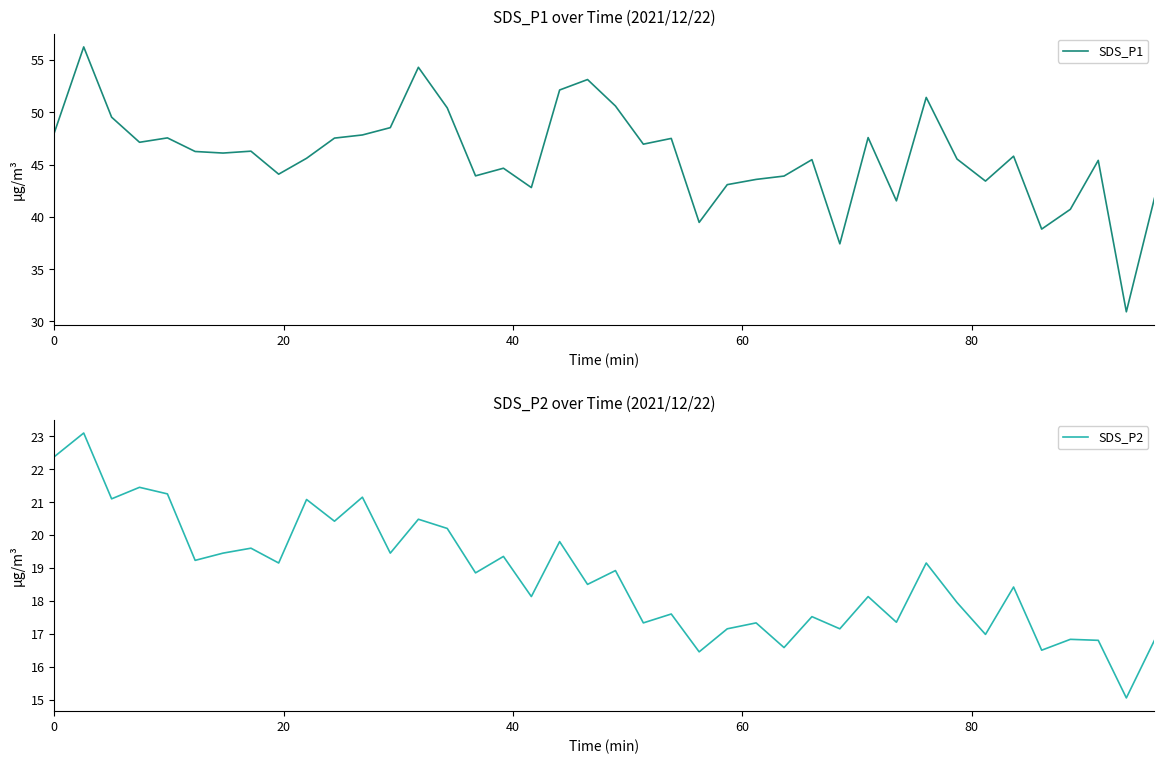

What is the sum of all SDS_P1 values?

1832.9